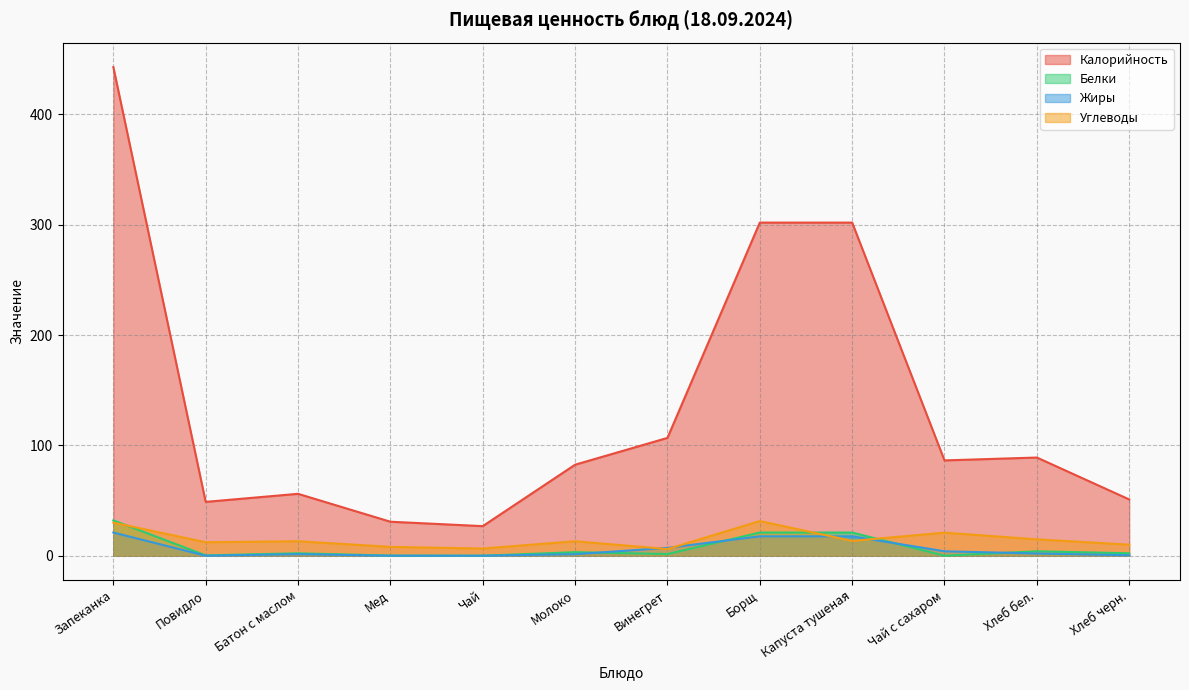

What is the sum of the Белки values at Хлеб черн. and Винегрет?

3.7